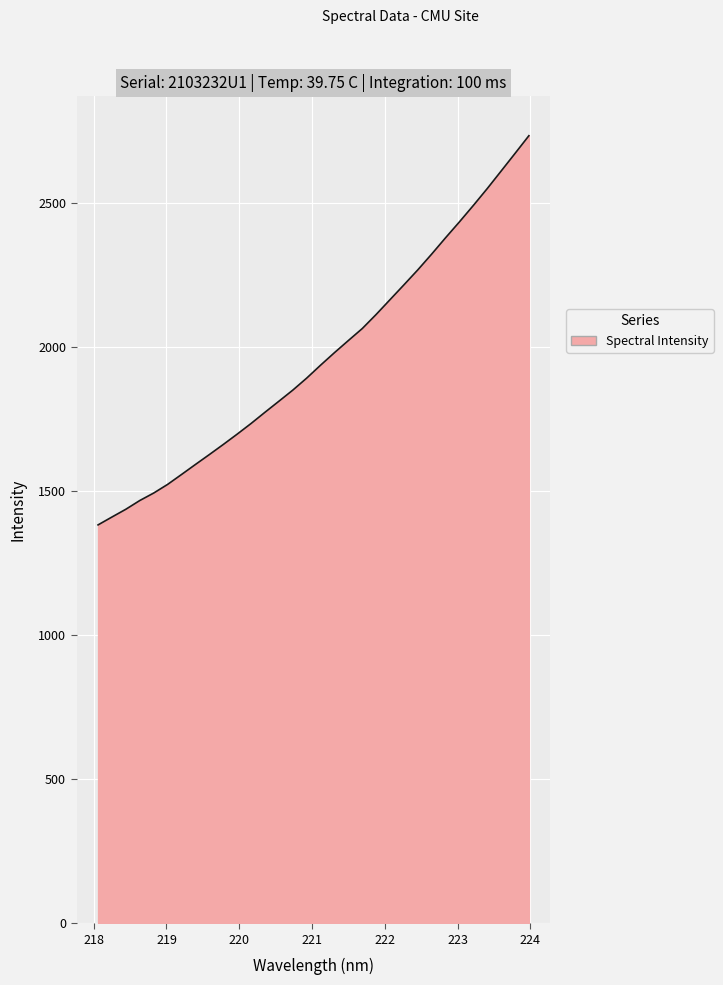

What is the difference between the maximum and minimum values?

1350.1